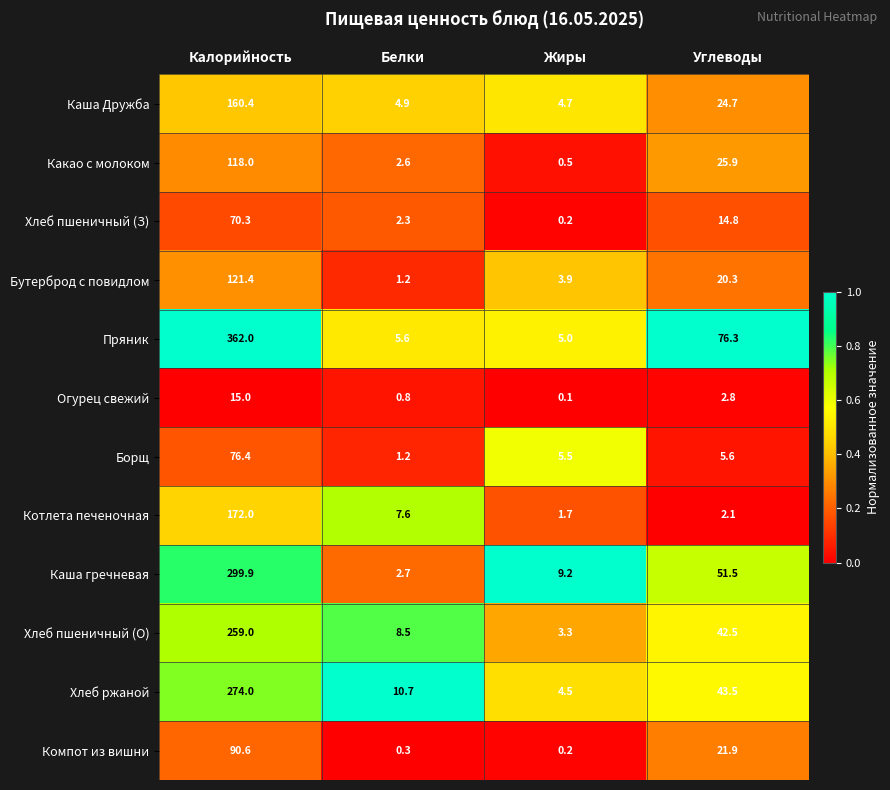

What is the total value across all series at Жиры?

38.8